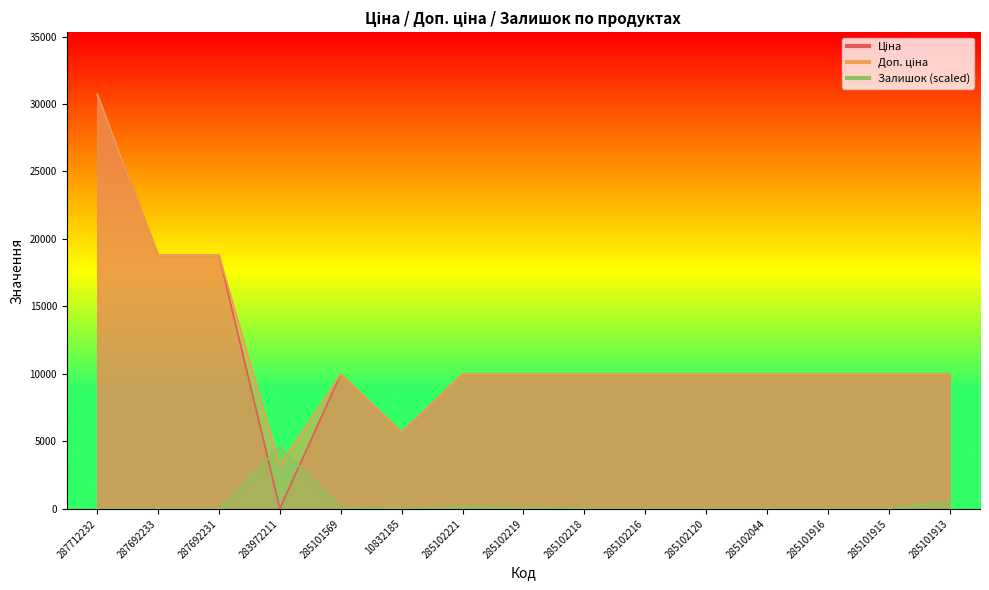

Where is the first local minimum for Ціна?

283972211